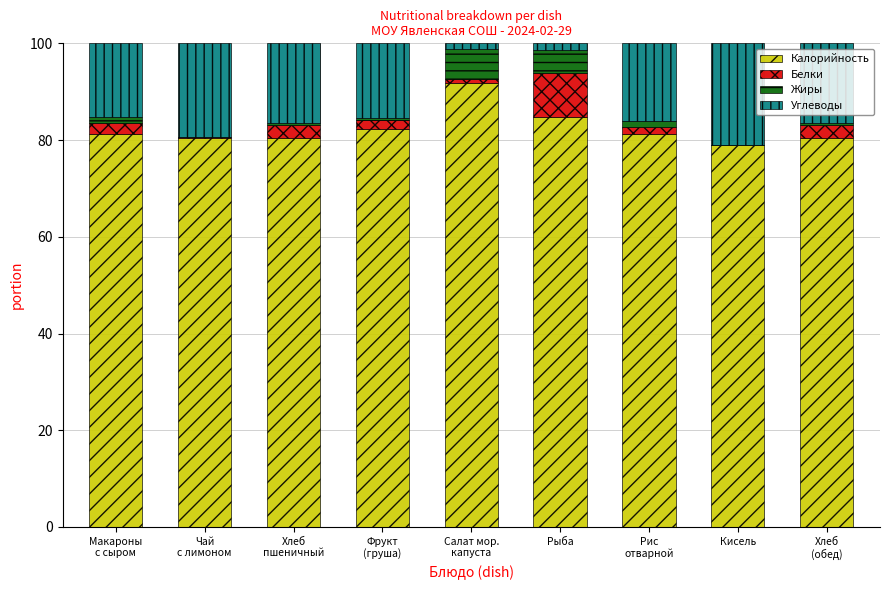

What is the total value across all series at Хлеб
(обед)?

100.0